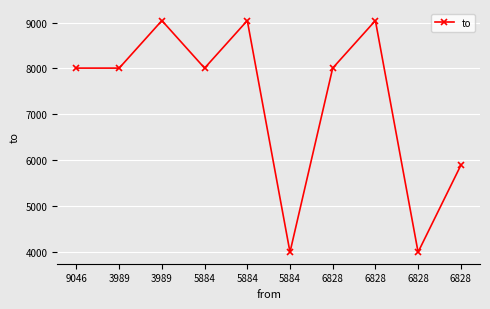

Reading left to right, list all the values displayed in this chart.

8008	8008	9046	8008	9046	3989	8008	9046	3989	5884